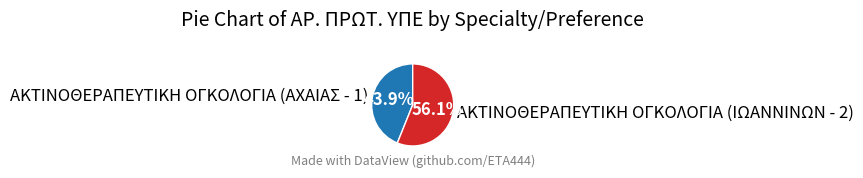

What is the smallest slice in the pie chart?

ΑΚΤΙΝΟΘΕΡΑΠΕΥΤΙΚΗ ΟΓΚΟΛΟΓΙΑ (ΑΧΑΙΑΣ - 1)